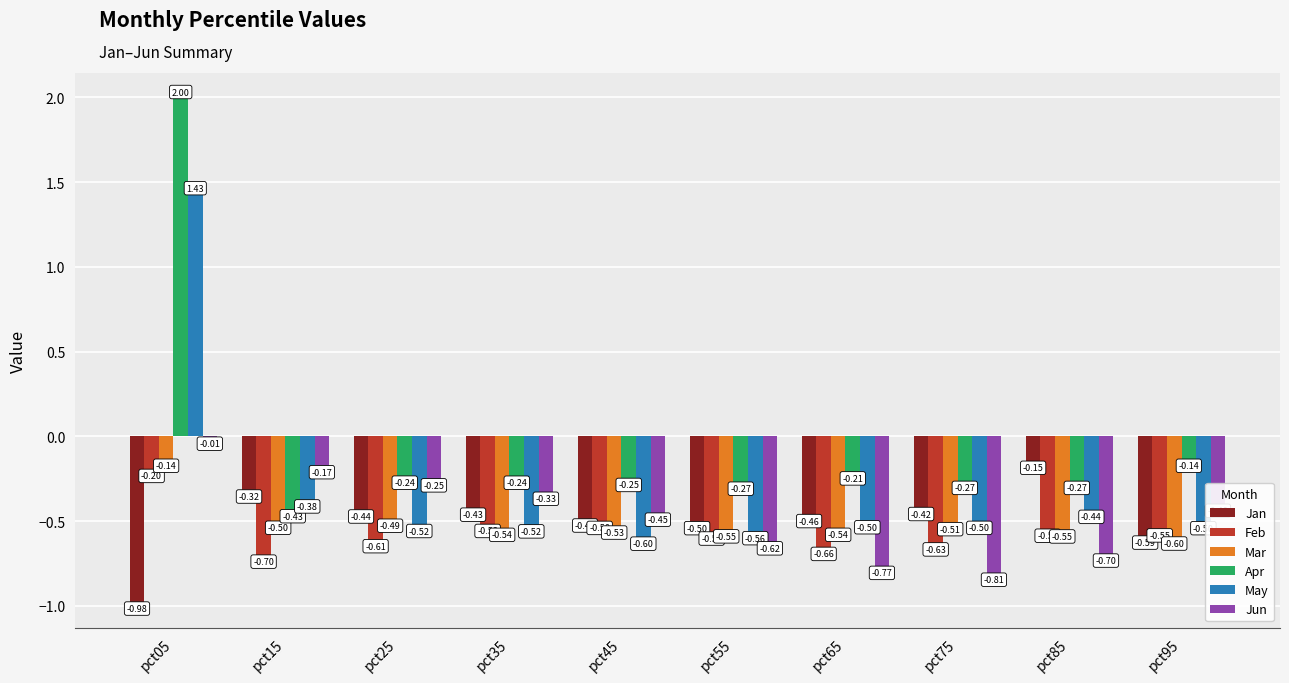

What are all the series names shown in the legend?

Jan, Feb, Mar, Apr, May, Jun